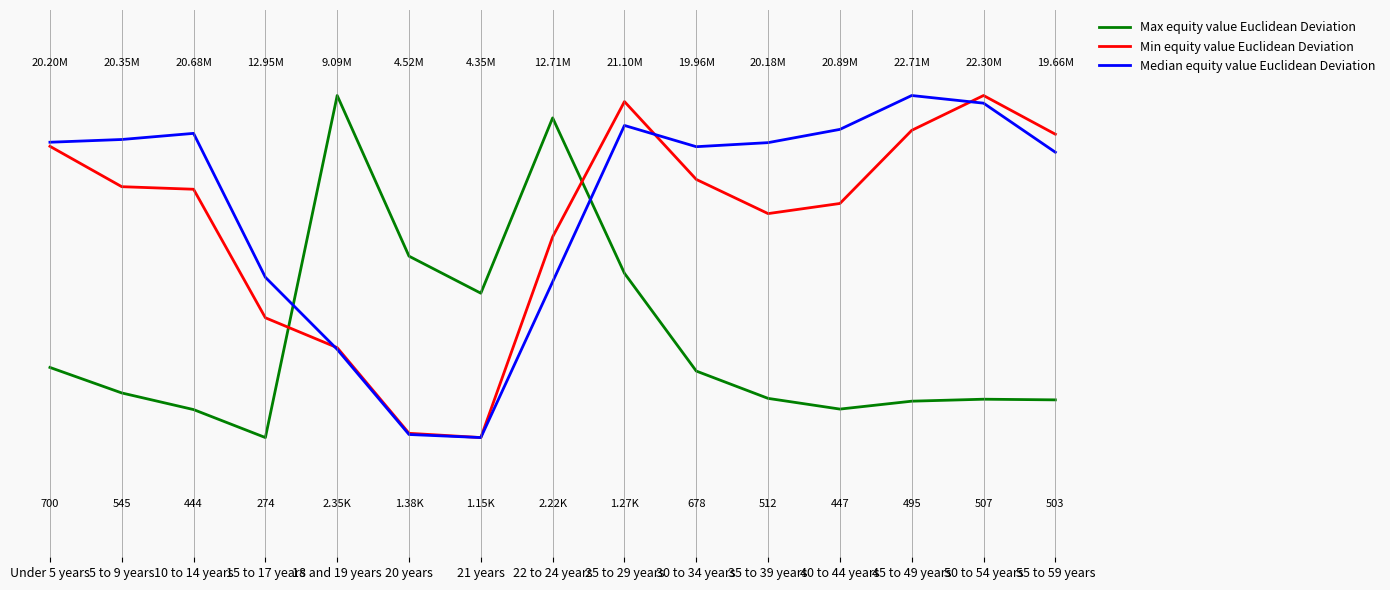

What is the label of the 6th point from the left?

20 years